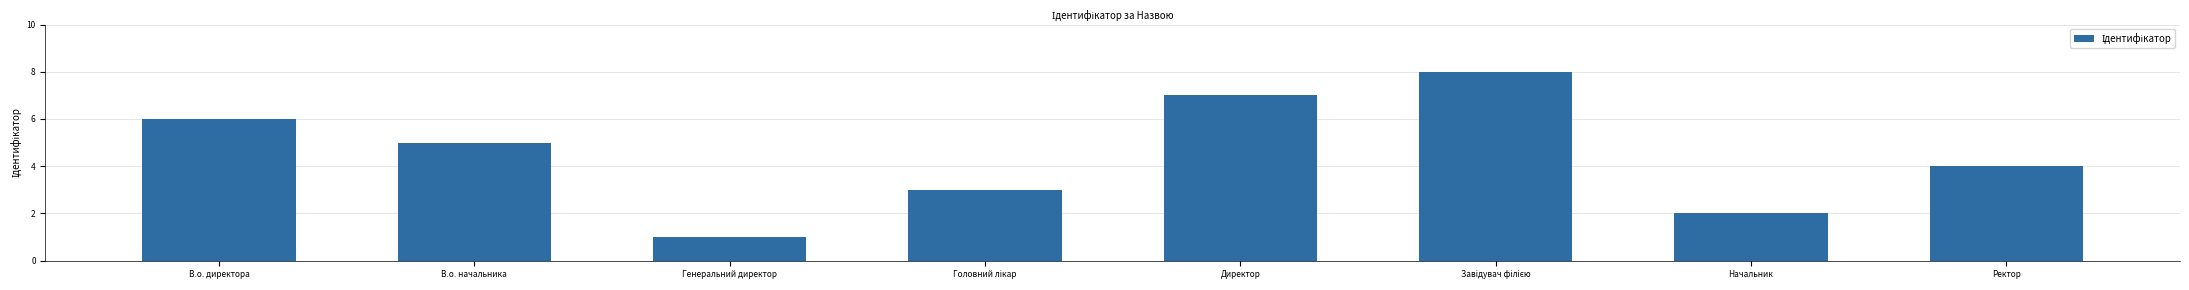

Is it true that the value at Директор is 7?

True